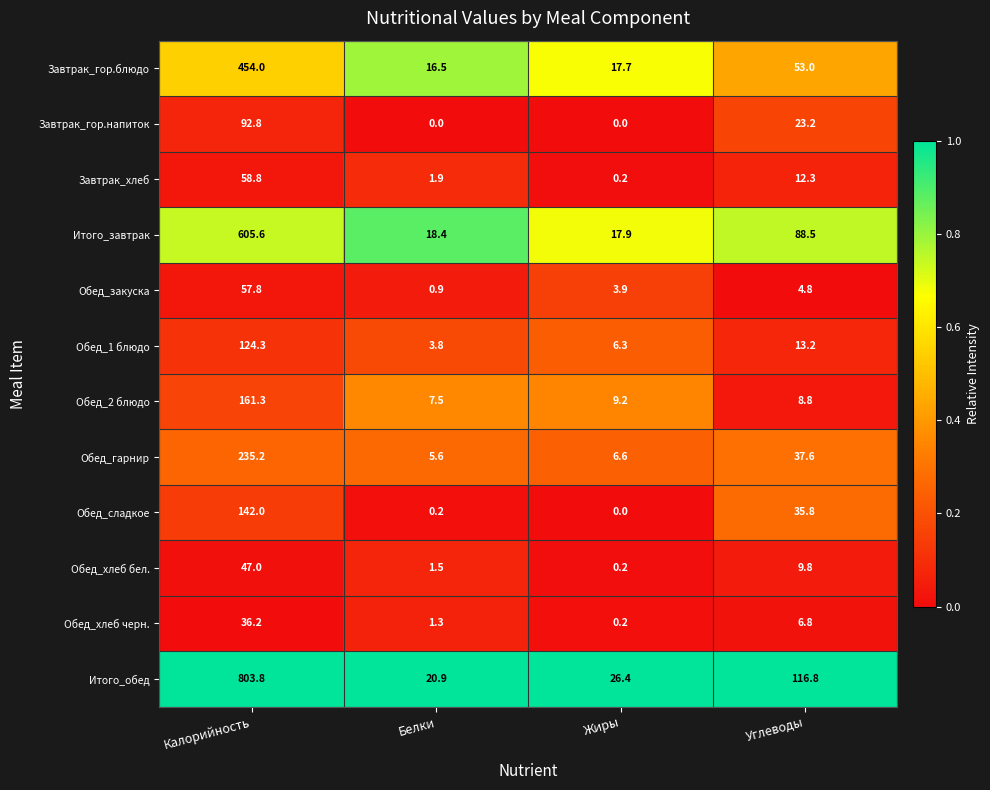

The value of Завтрак_гор.блюдо at Белки is 11.1. True or false?

False